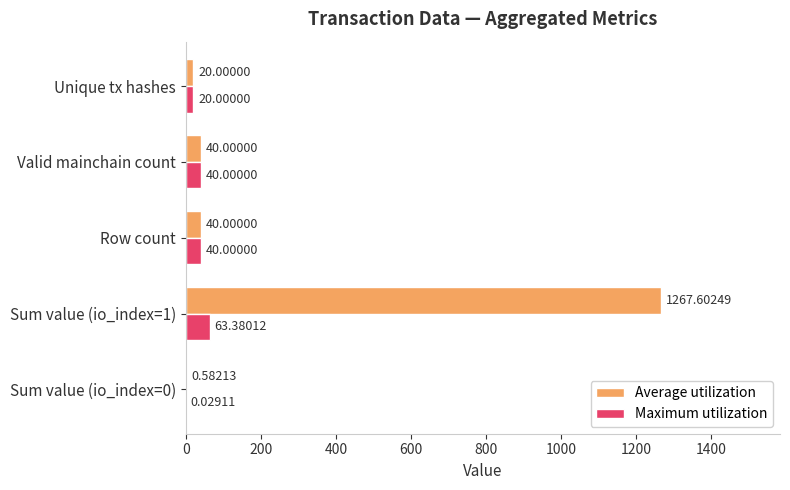

Which series has the largest total across all categories?

Average utilization